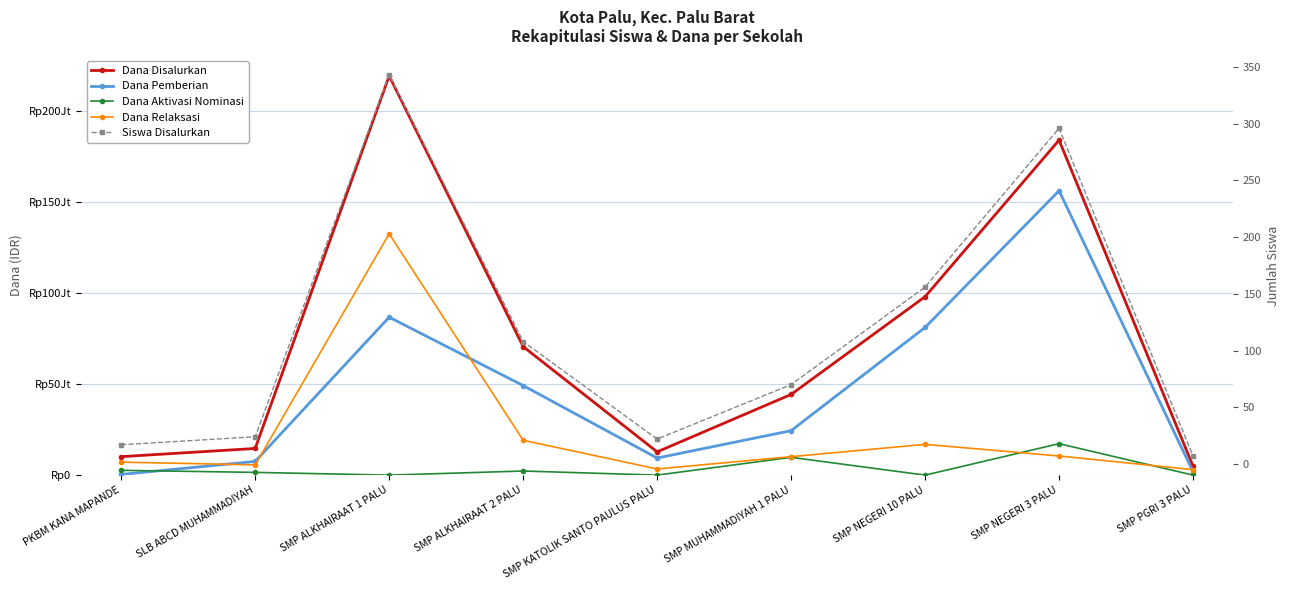

What is the difference between the maximum and minimum values in the Dana Relaksasi series?

129375000